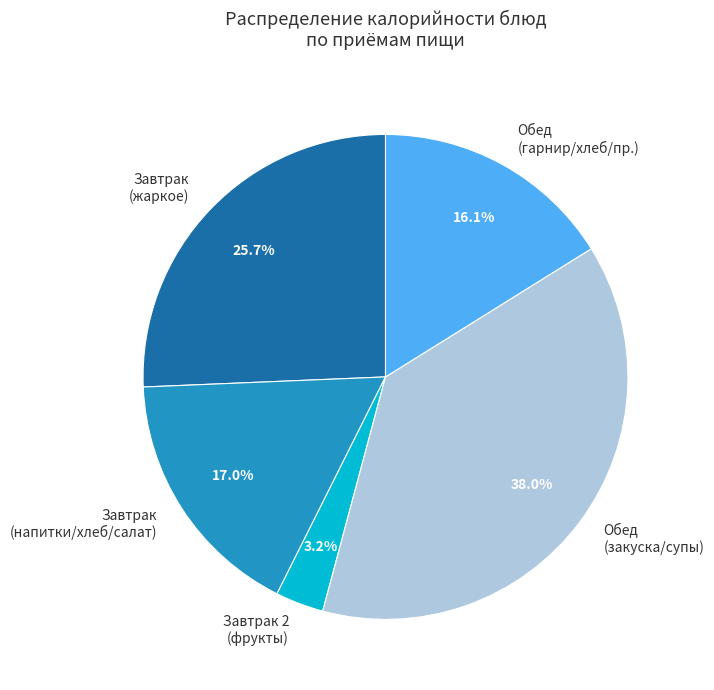

Between Обед (закуска/супы) and Завтрак (напитки/хлеб/салат), which is larger?

Обед (закуска/супы)